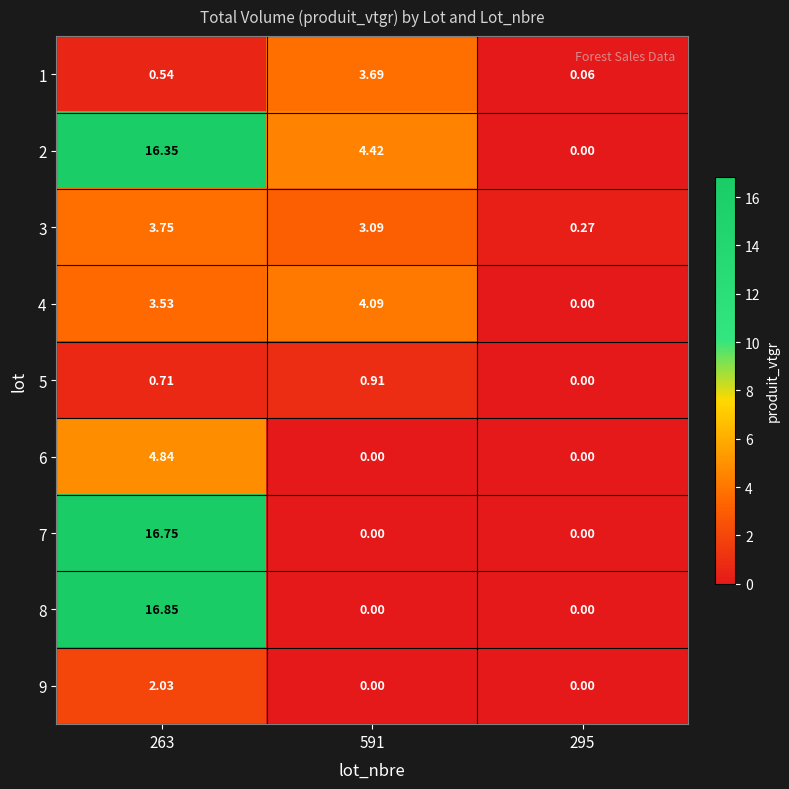

How many data points does each series have?

3